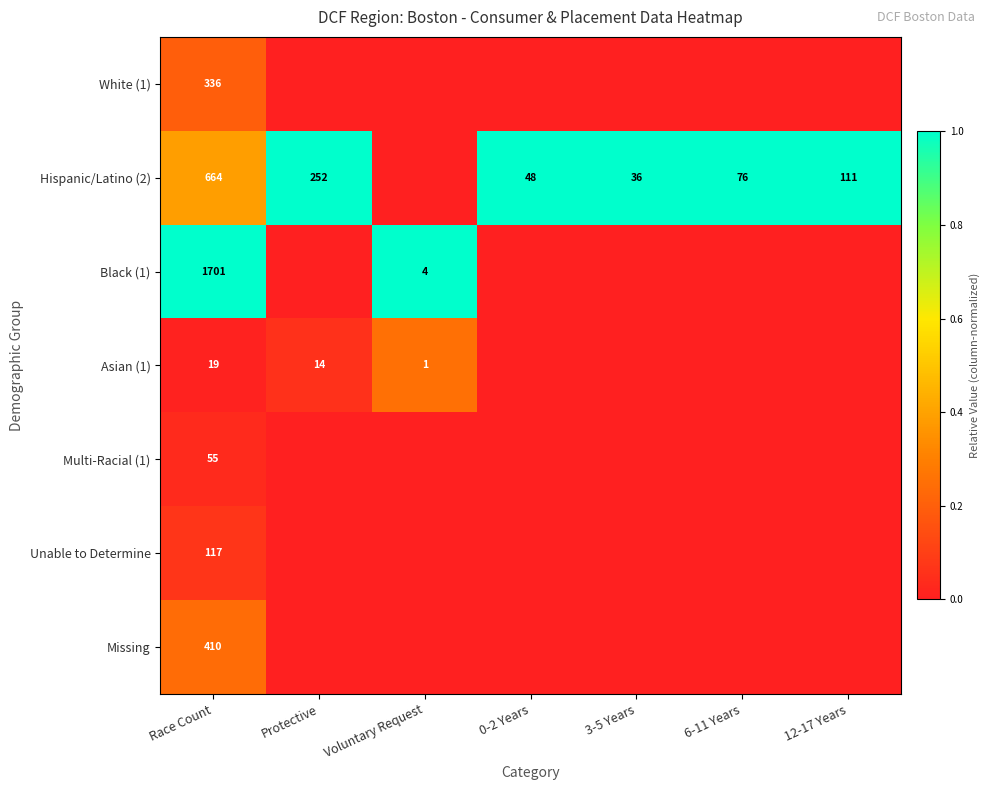

Which category has the lowest value across all series?

Protective